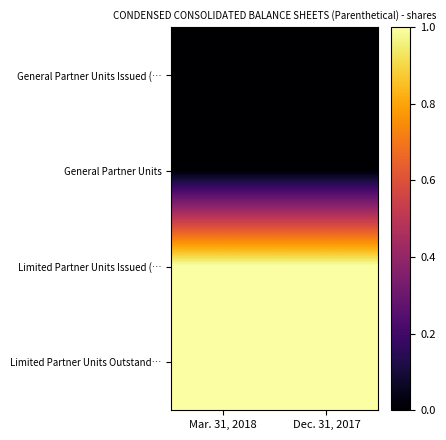

At which category does the chart reach its minimum across all series?

Mar. 31, 2018